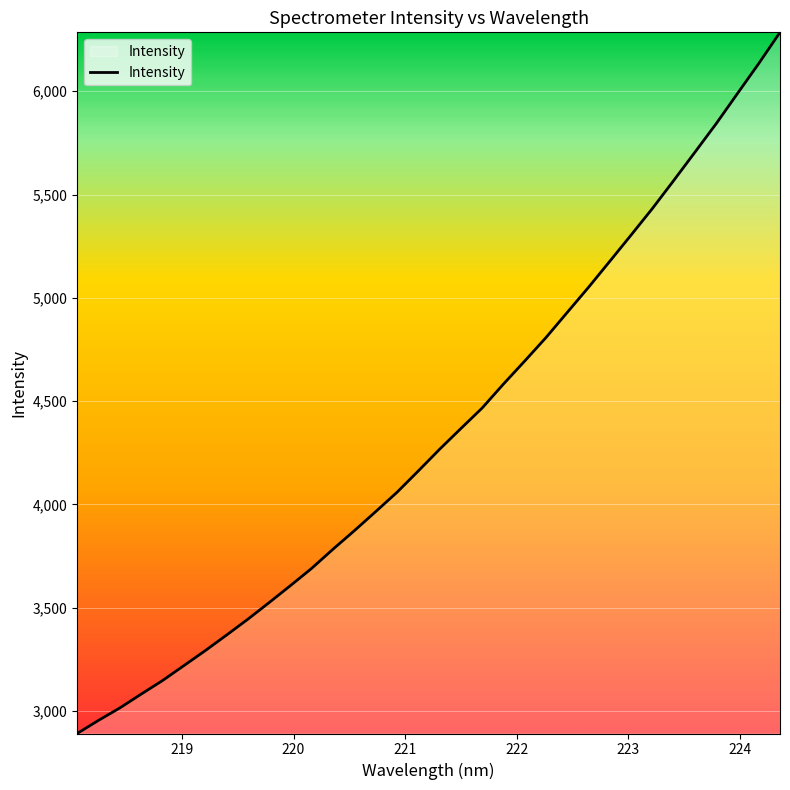

What is the greatest value displayed?

6285.0